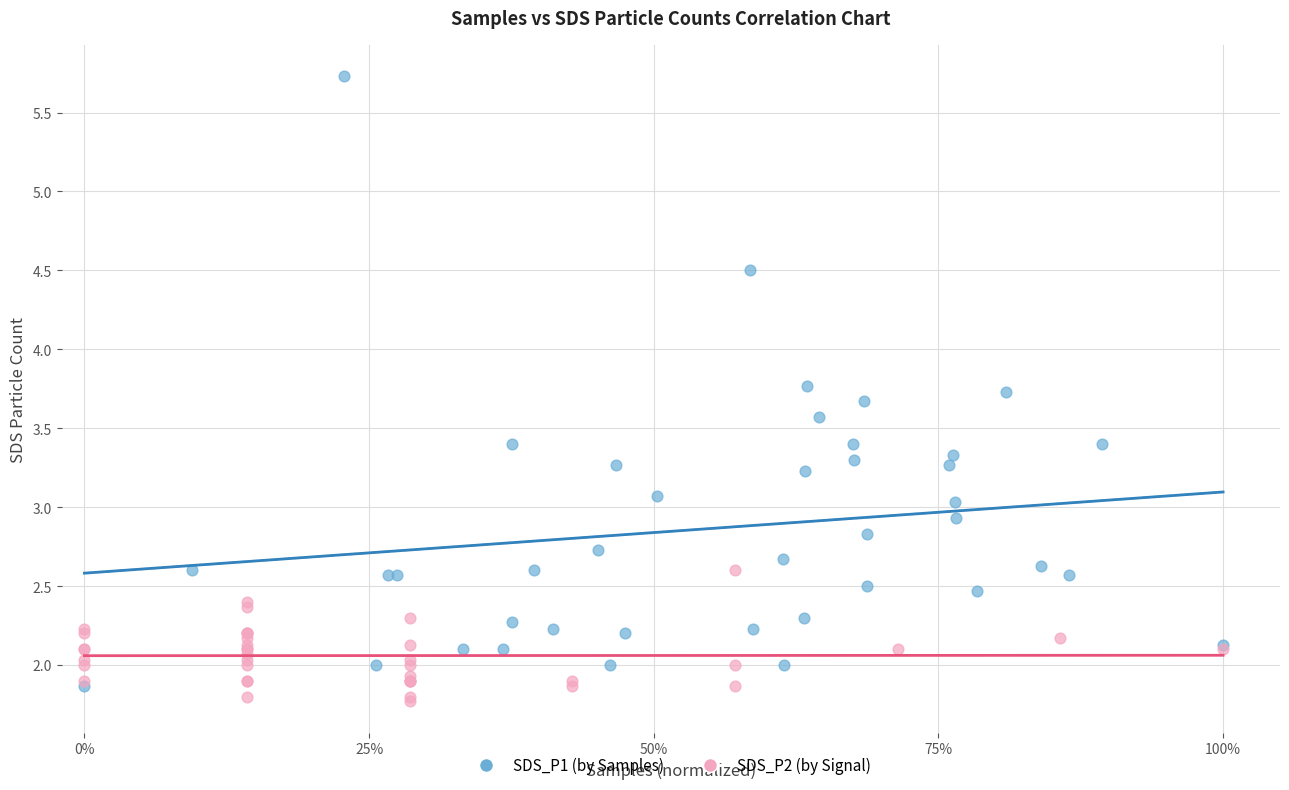

Which series contains the highest Y value?

SDS_P1 (by Samples)